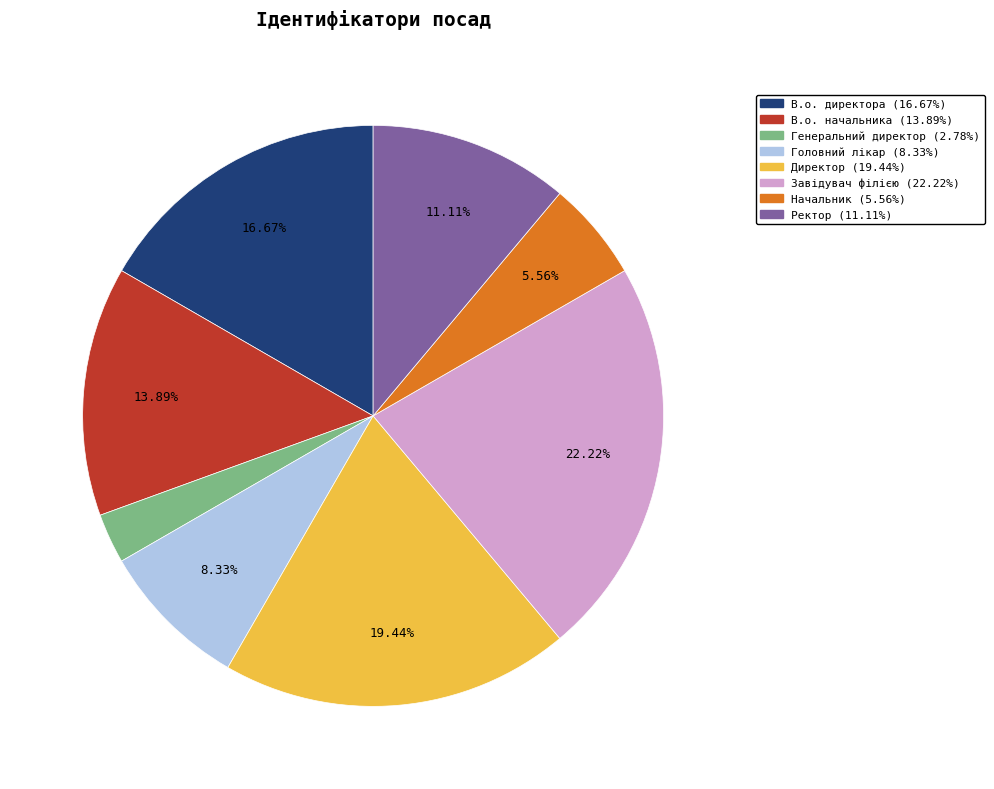

What is the total percentage of Завідувач філією and Ректор?

33.3%